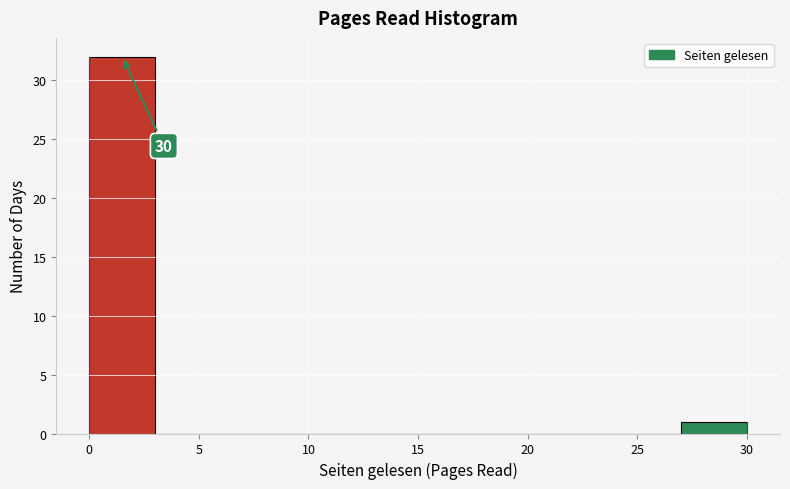

Over which range of the x-axis is the bar tallest?

0 to 3